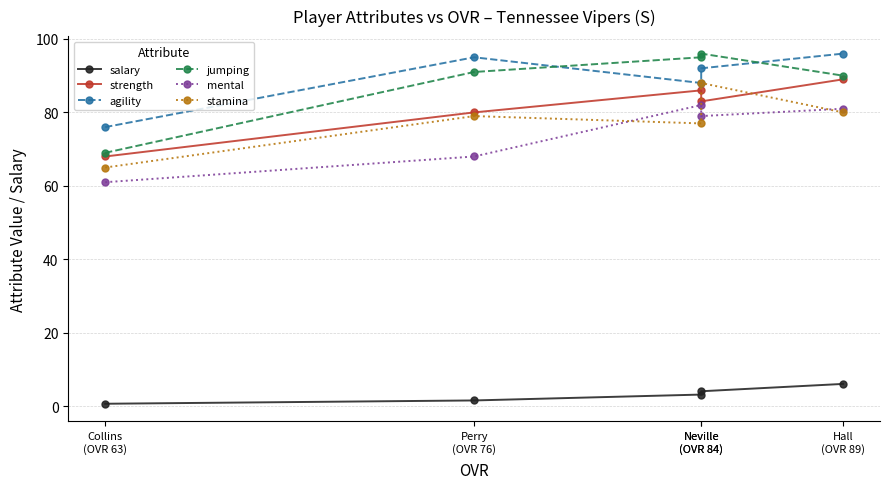

Reading left to right, what are all the values shown in this chart?

salary: Collins
(OVR 63)=0.7	Perry
(OVR 76)=1.6	Neville
(OVR 84)=3.2	Neville
(OVR 84)=4.1	Hall
(OVR 89)=6.1
strength: Collins
(OVR 63)=68.0	Perry
(OVR 76)=80.0	Neville
(OVR 84)=86.0	Neville
(OVR 84)=83.0	Hall
(OVR 89)=89.0
agility: Collins
(OVR 63)=76.0	Perry
(OVR 76)=95.0	Neville
(OVR 84)=88.0	Neville
(OVR 84)=92.0	Hall
(OVR 89)=96.0
jumping: Collins
(OVR 63)=69.0	Perry
(OVR 76)=91.0	Neville
(OVR 84)=95.0	Neville
(OVR 84)=96.0	Hall
(OVR 89)=90.0
mental: Collins
(OVR 63)=61.0	Perry
(OVR 76)=68.0	Neville
(OVR 84)=82.0	Neville
(OVR 84)=79.0	Hall
(OVR 89)=81.0
stamina: Collins
(OVR 63)=65.0	Perry
(OVR 76)=79.0	Neville
(OVR 84)=77.0	Neville
(OVR 84)=88.0	Hall
(OVR 89)=80.0